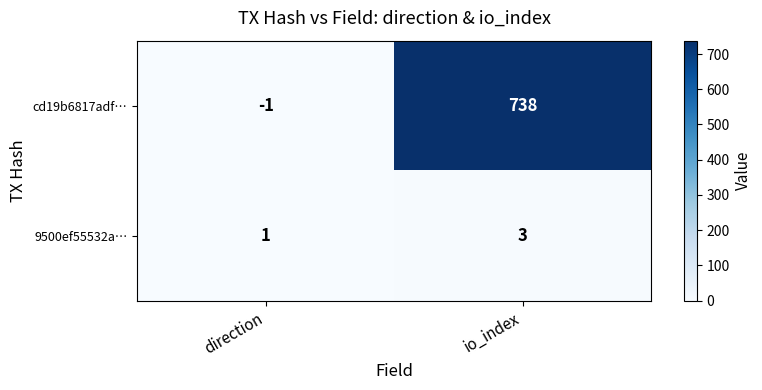

What is the total value across all series at io_index?

741